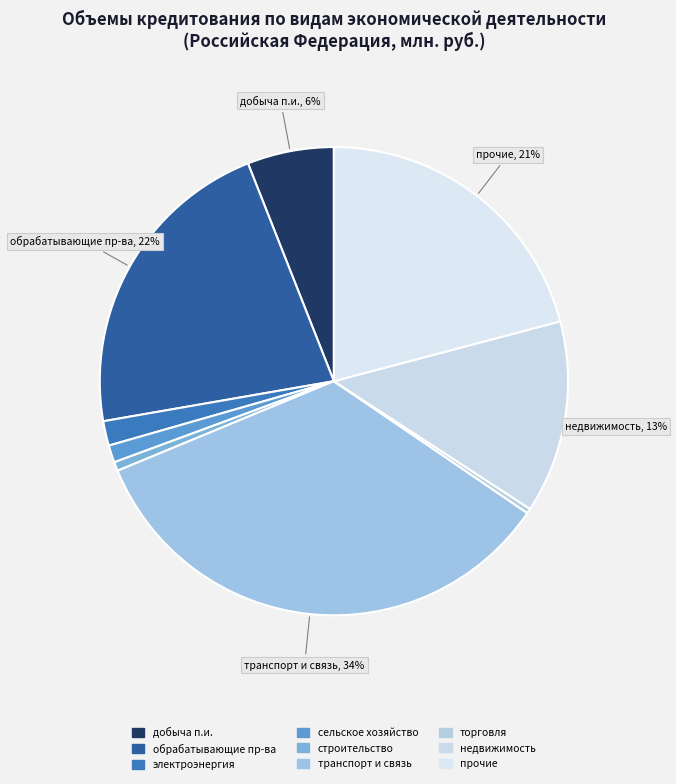

How many segments does this pie chart have?

9